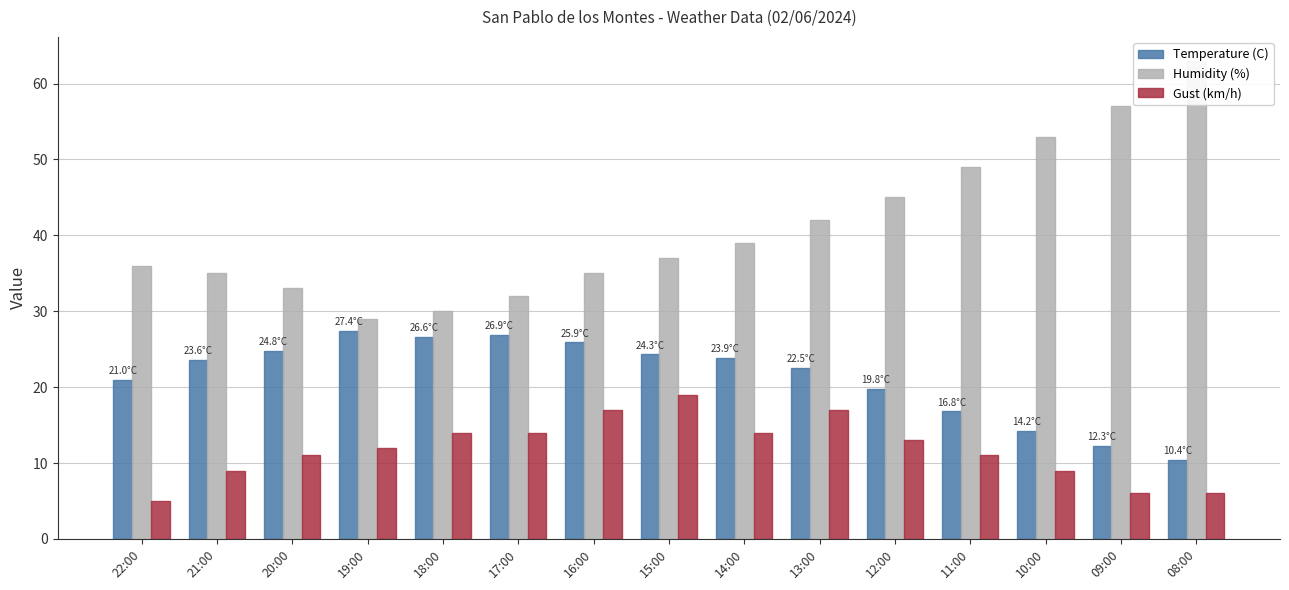

What is the greatest value displayed?

63.0